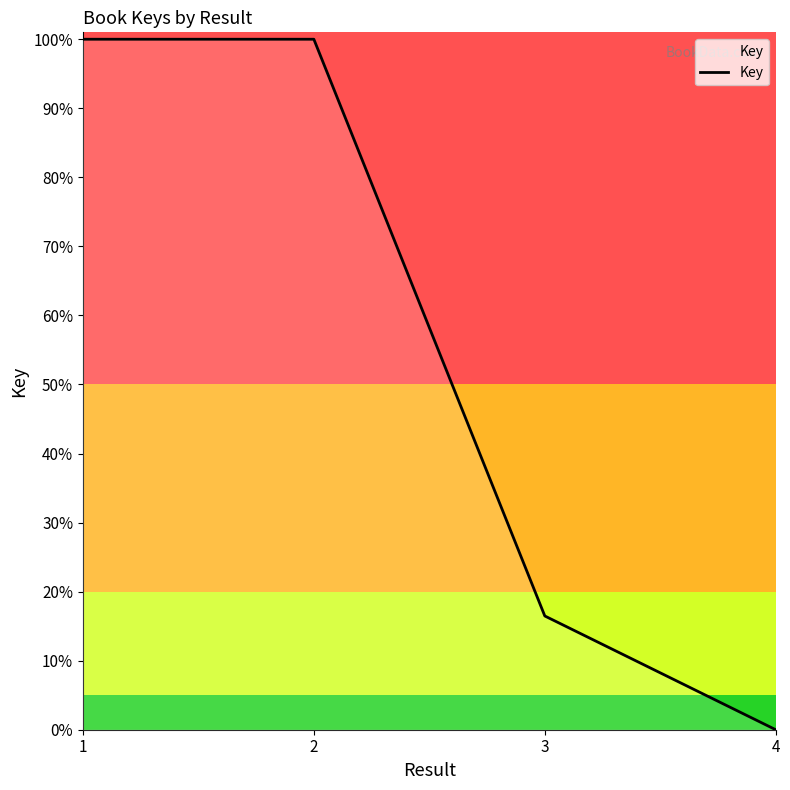

How many categories are shown in the chart?

4